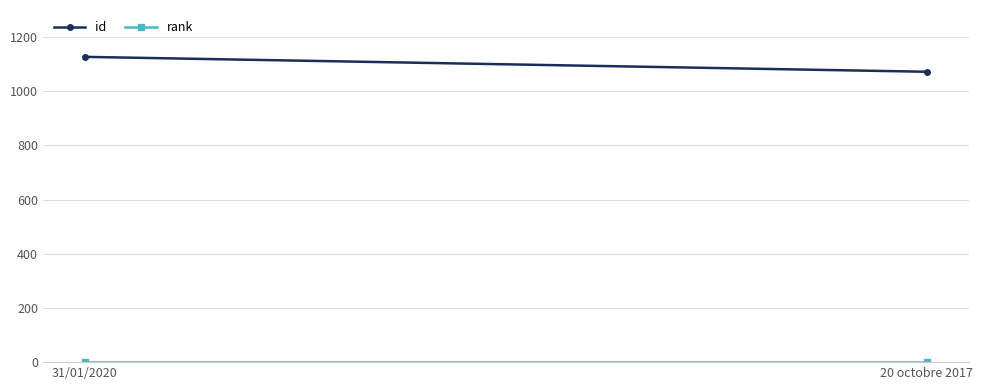

What is the value of the rank point at the 1st from the left?

1